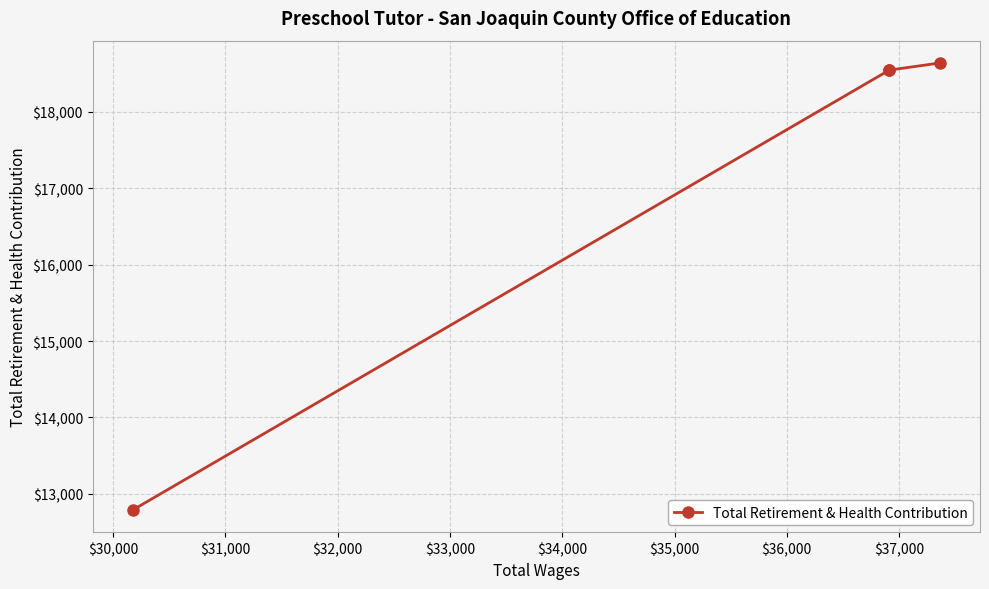

Count the number of values greater than 18544.

1